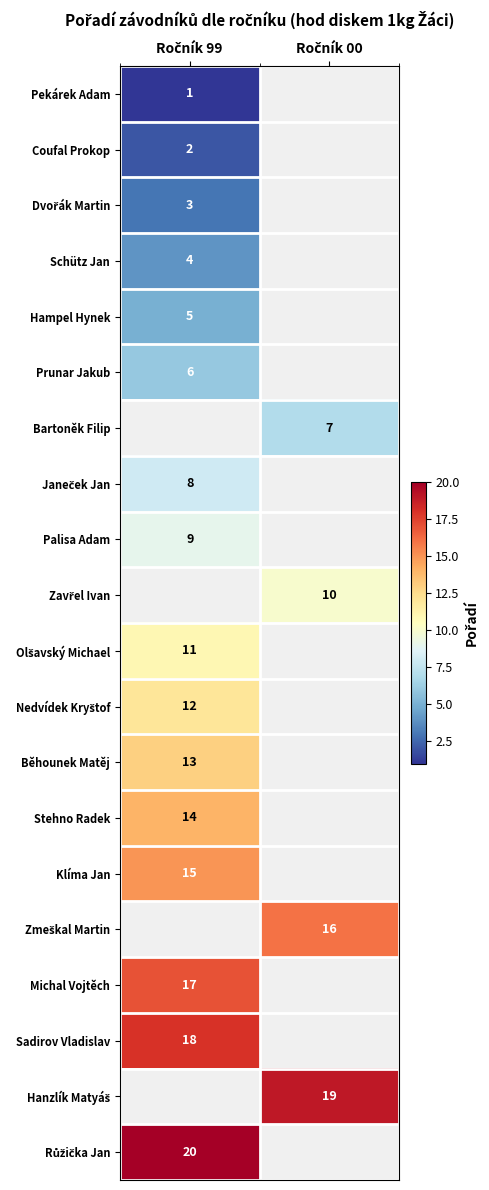

The Prunar Jakub series shows 6.0 at Ročník 99. True or false?

True